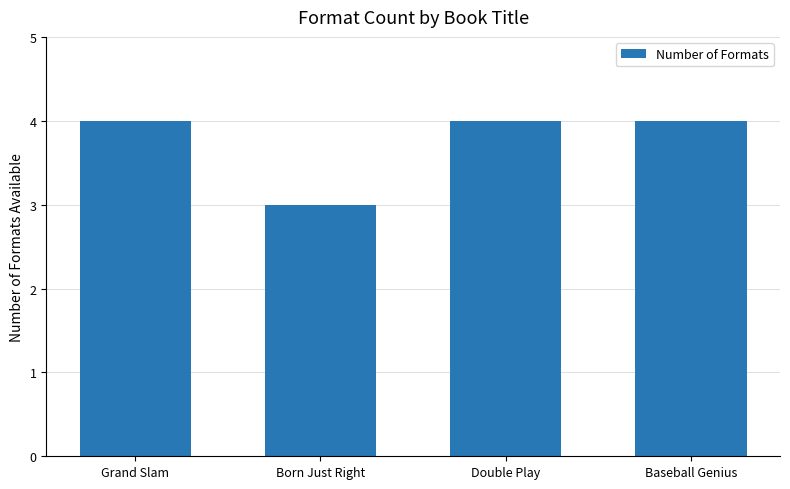

What is the sum of the values at Baseball Genius and Double Play?

8